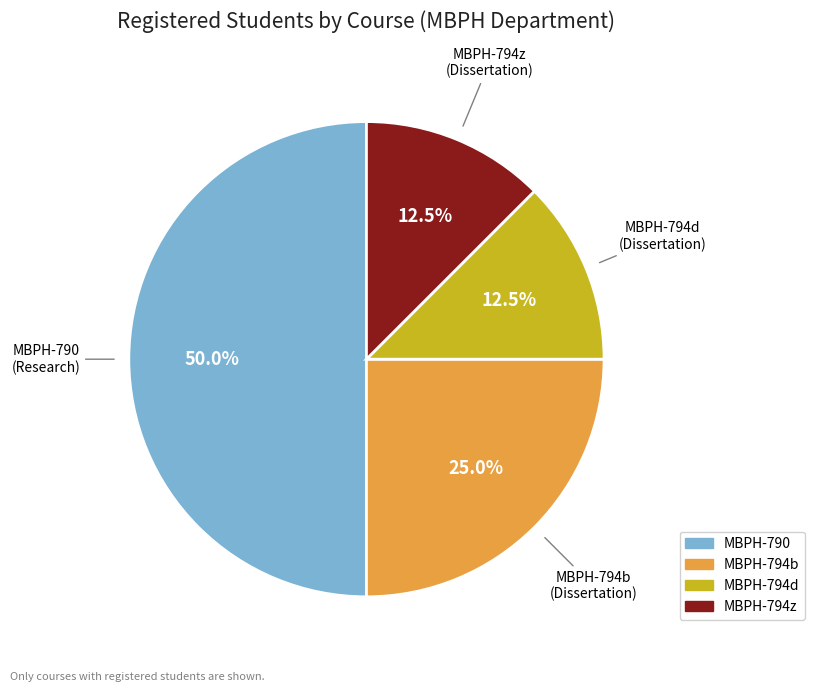

Approximately how many times larger is the value at MBPH-790 compared to MBPH-794b?

2.0